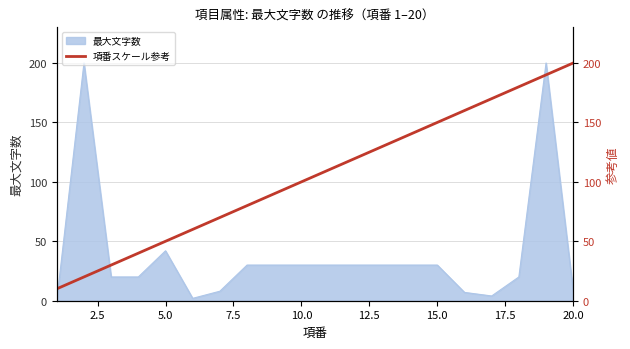

Does the chart display data point markers on the line(s)?

No